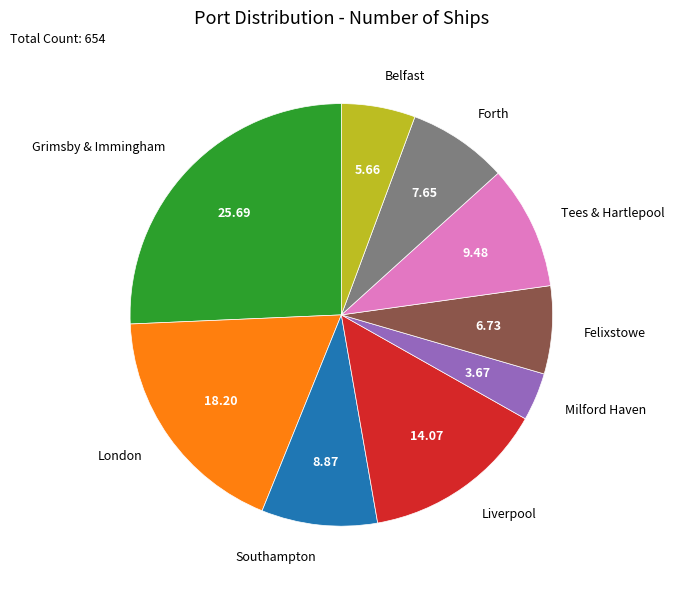

Which has a higher value, London or Grimsby & Immingham?

Grimsby & Immingham